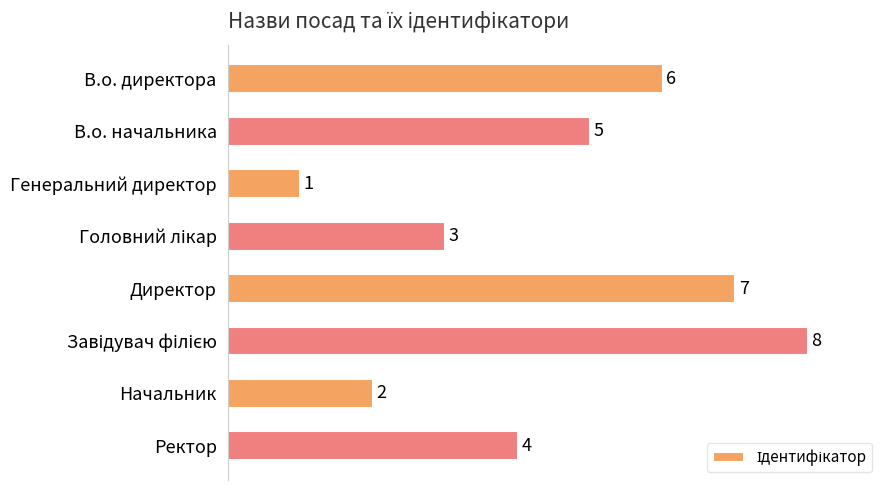

What is the label of the 1st bar from the top?

В.о. директора